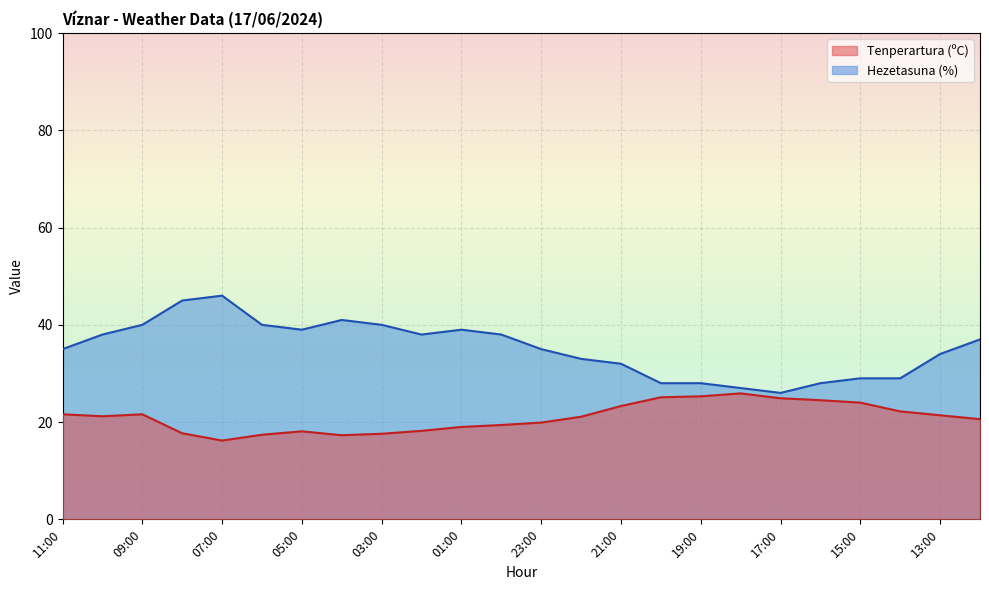

What is the label of the 6th point from the left?

06:00